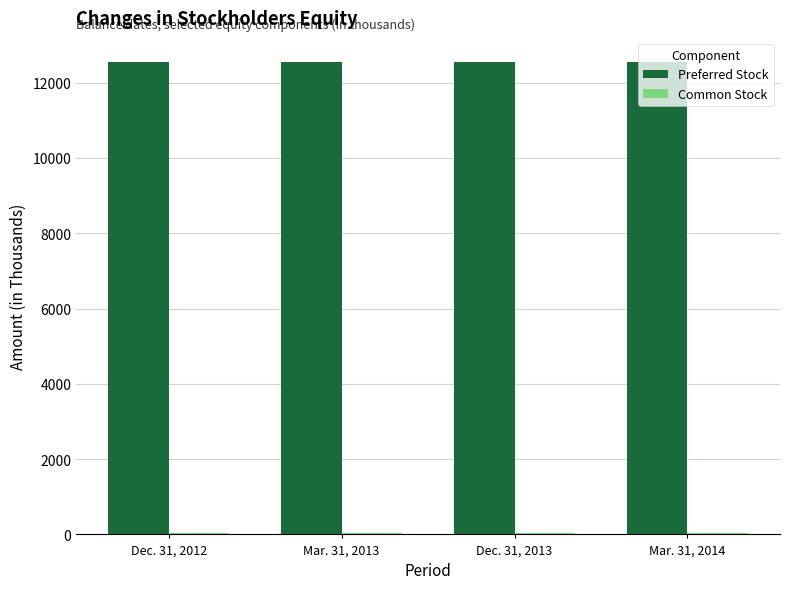

How many bars are there in each group?

2